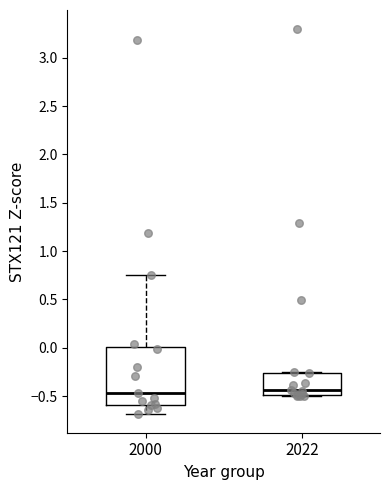

Where does the median line of the box at x = 2022 sit on the y-axis? The values are not printed on the chart, so give them approximately, as read against the axis.

-0.45